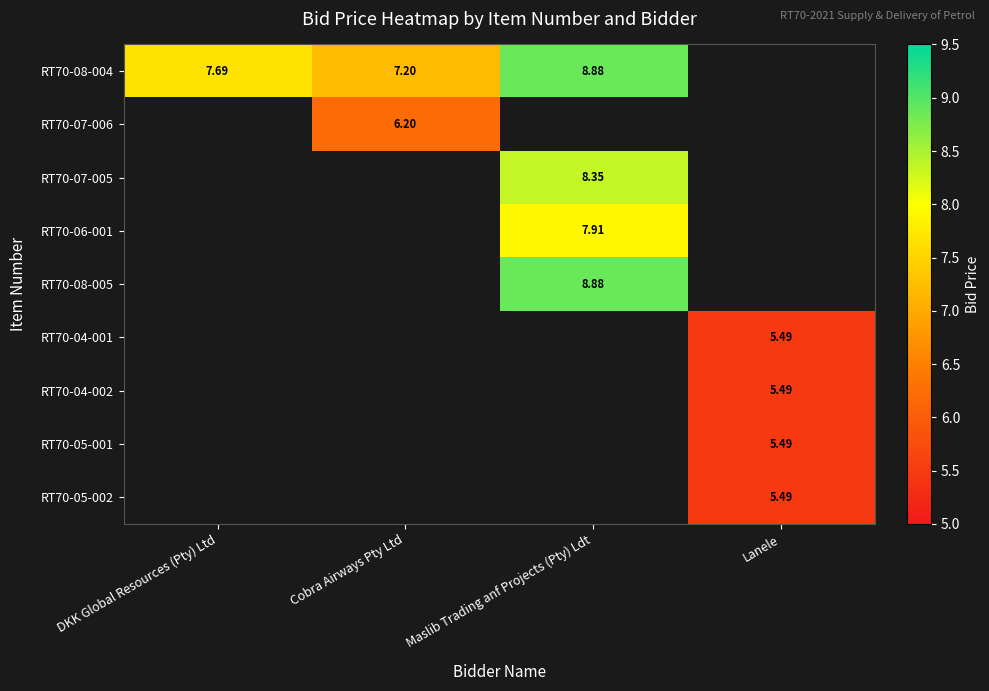

Which series has the widest spread of values?

RT70-08-004